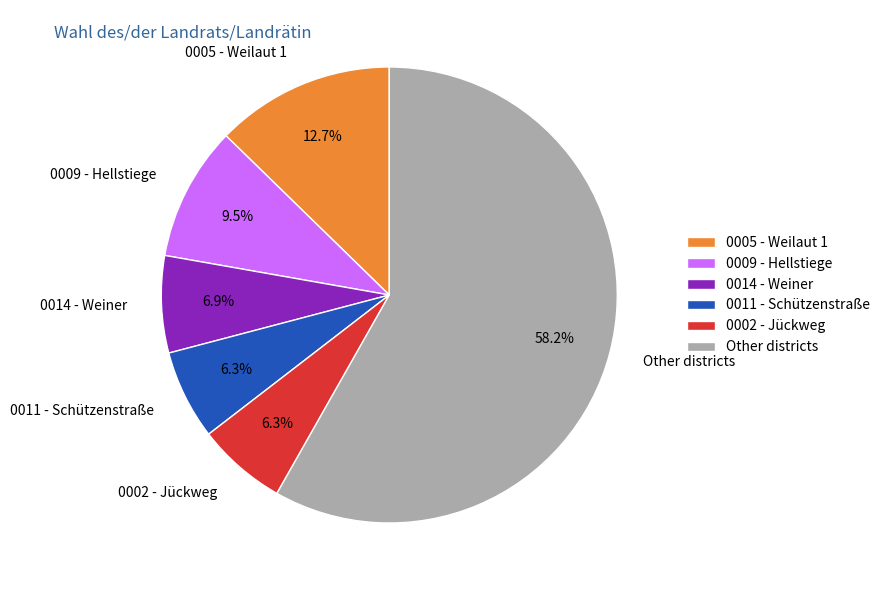

How many segments does this pie chart have?

6